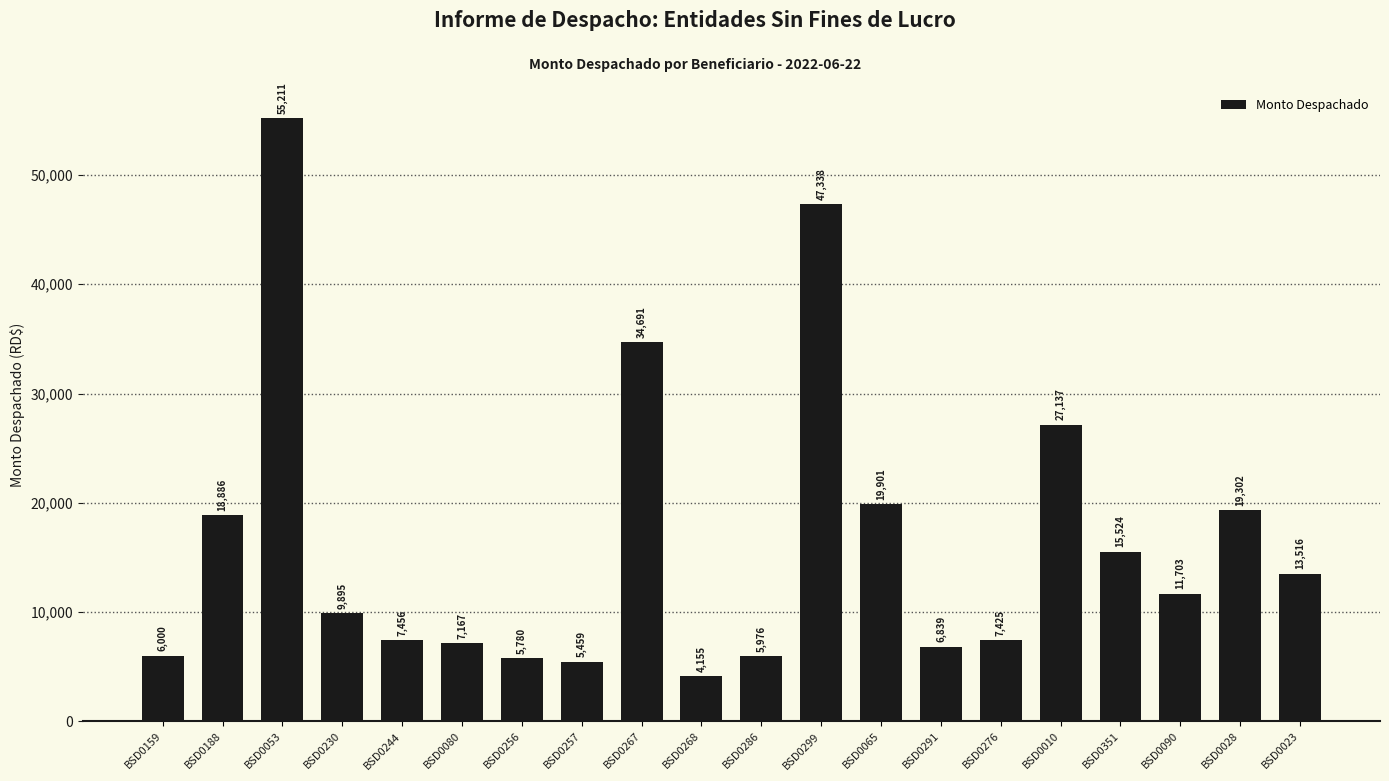

Rank the categories by value from highest to lowest.

BSD0053, BSD0299, BSD0267, BSD0010, BSD0065, BSD0028, BSD0188, BSD0351, BSD0023, BSD0090, BSD0230, BSD0244, BSD0276, BSD0080, BSD0291, BSD0159, BSD0286, BSD0256, BSD0257, BSD0268